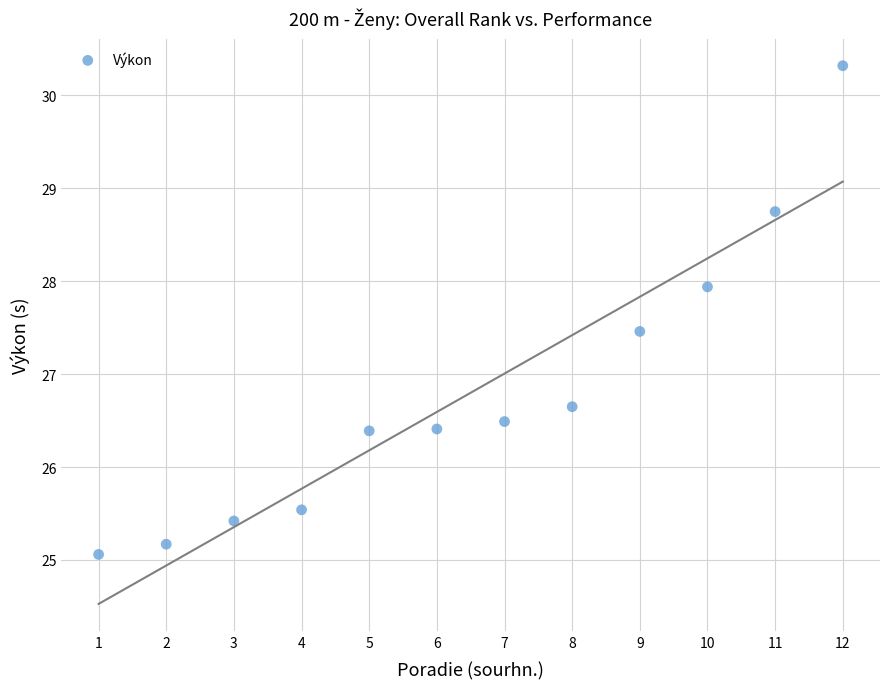

What is the range of Y values (max minus min)?

5.3